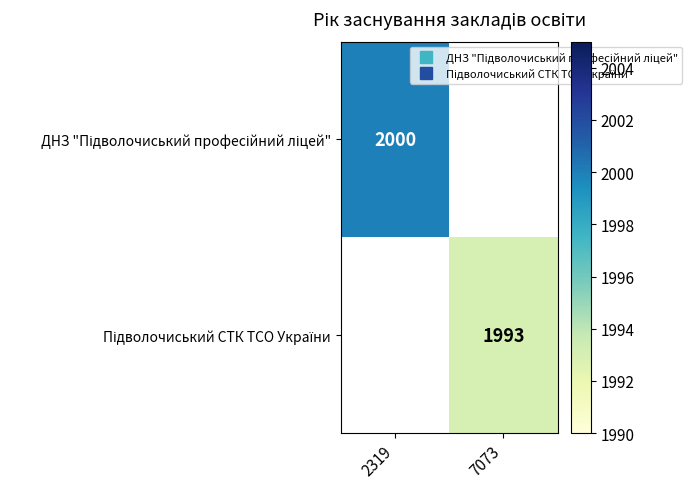

What is the approximate value of Підволочиський СТК ТСО України at 7073?

1993.0